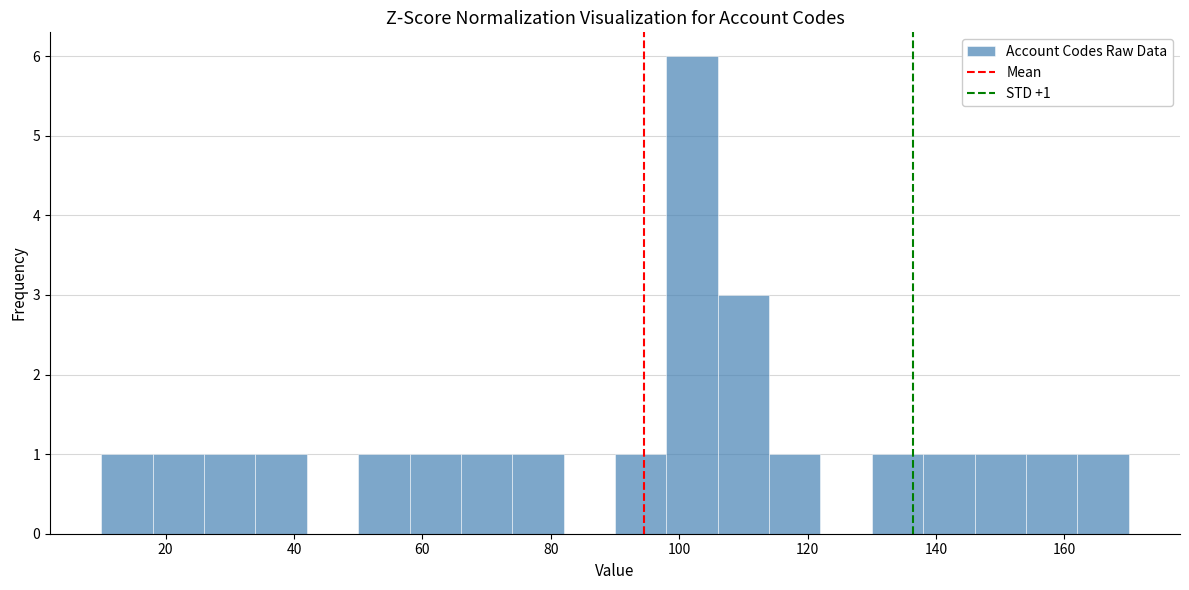

Over which range of the x-axis is the bar tallest?

98 to 106